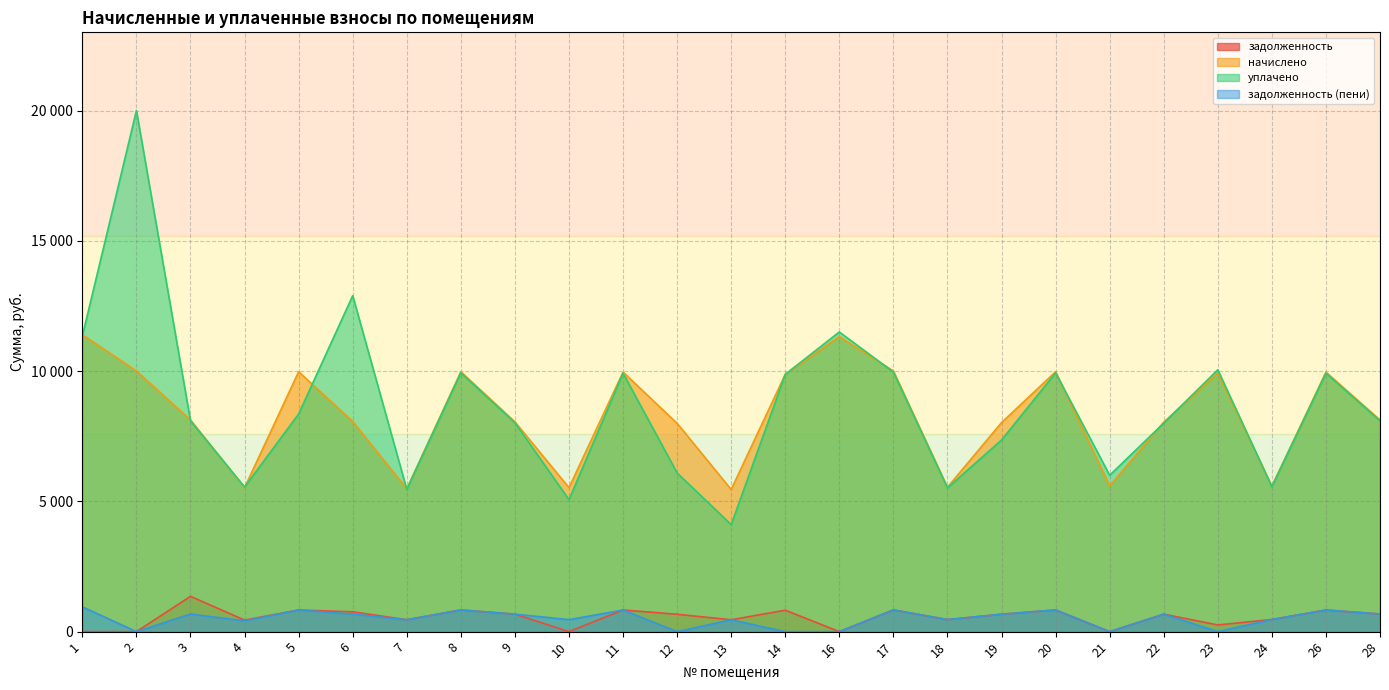

What is the average value of the задолженность (пени) series?

507.4